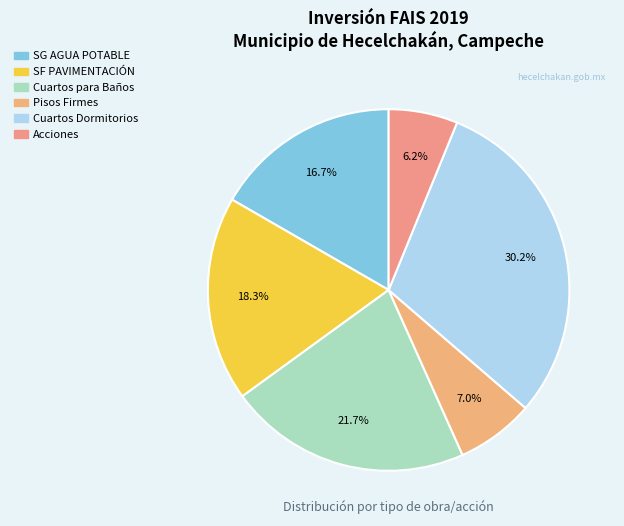

Rank the categories by value from lowest to highest.

Acciones, Pisos Firmes, SG AGUA POTABLE, SF PAVIMENTACIÓN, Cuartos para Baños, Cuartos Dormitorios